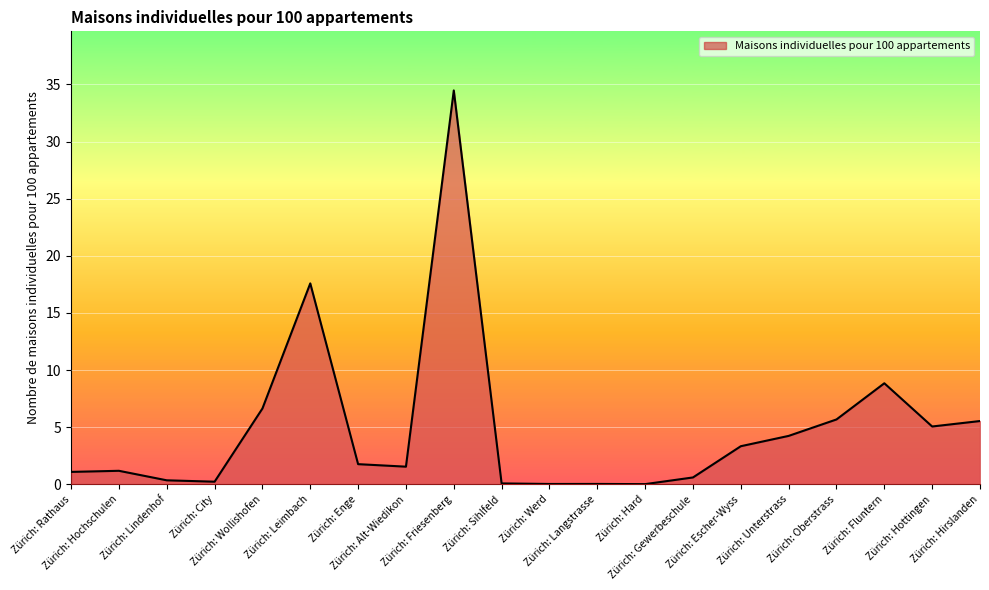

Which category has the highest value across all series?

Zürich: Friesenberg